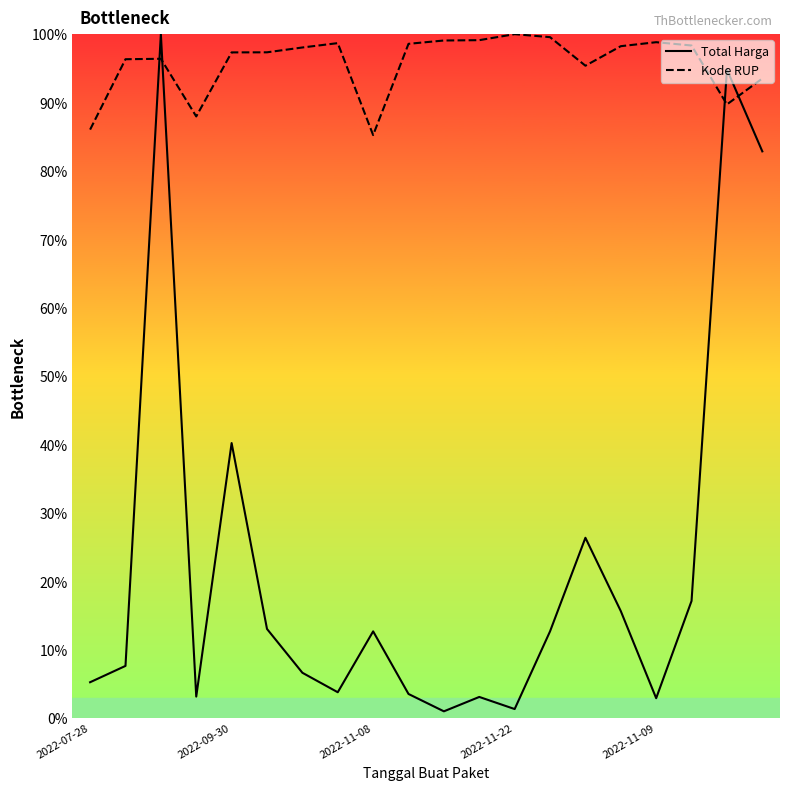

At how many categories does at least one series exceed 37?

20